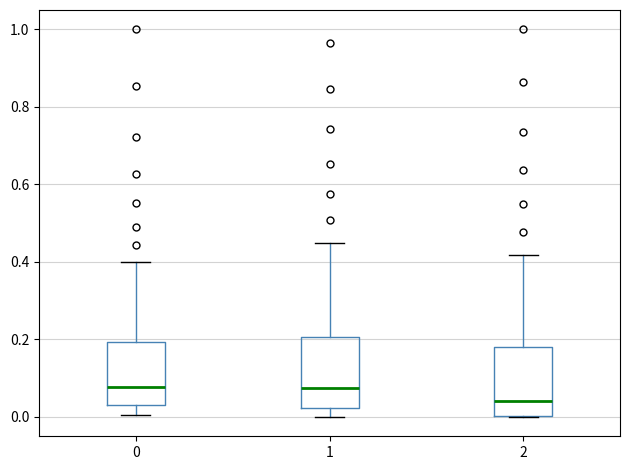

Where does the lower whisker of the box at x = 1 end on the y-axis? The values are not printed on the chart, so give them approximately, as read against the axis.

0.00